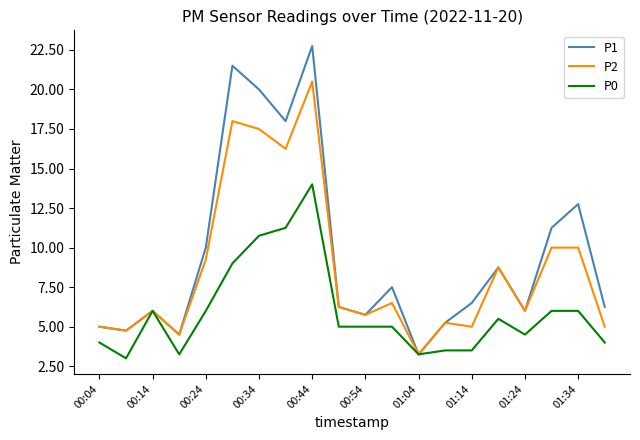

What is the smallest value displayed?

3.0